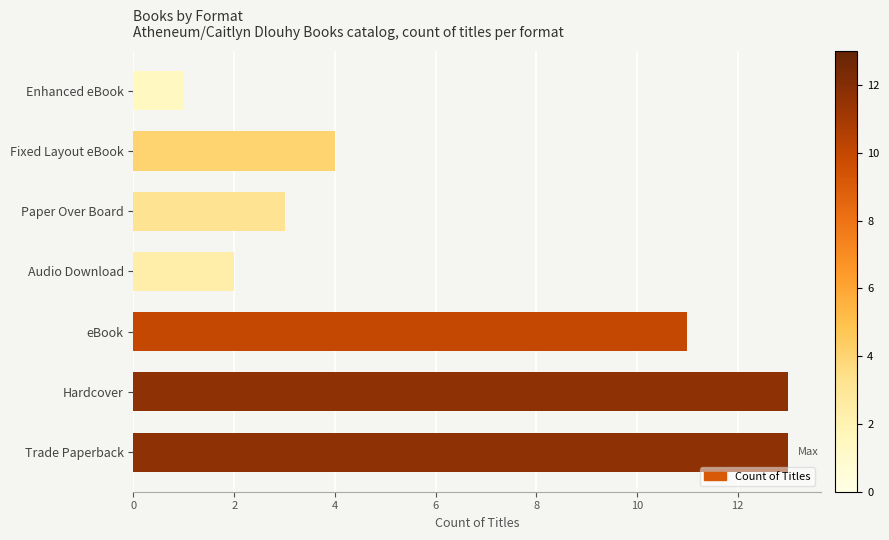

Does the chart contain stacked bars?

No